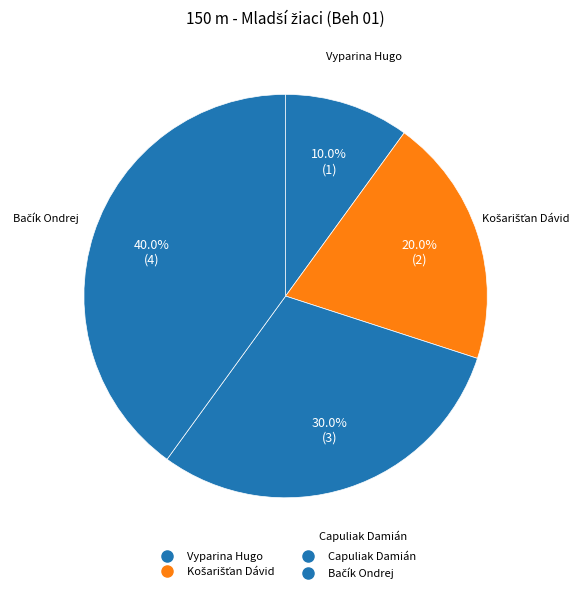

Count the number of slices in the pie.

4